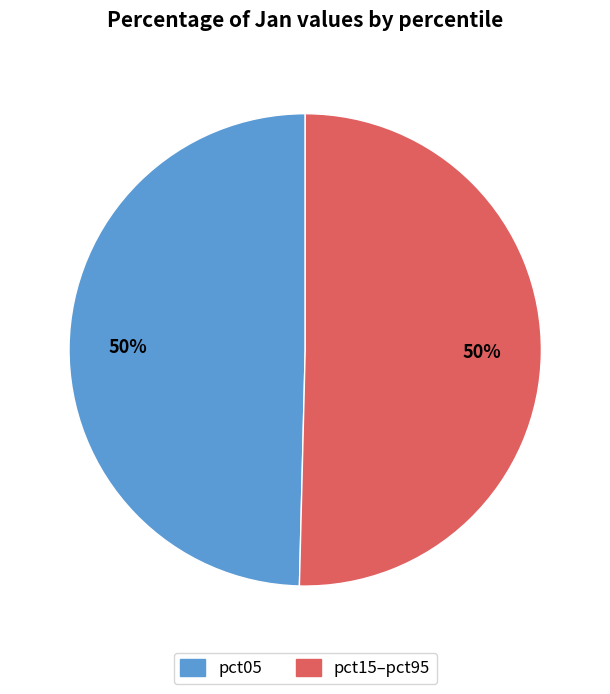

How many slices are in this pie chart?

2